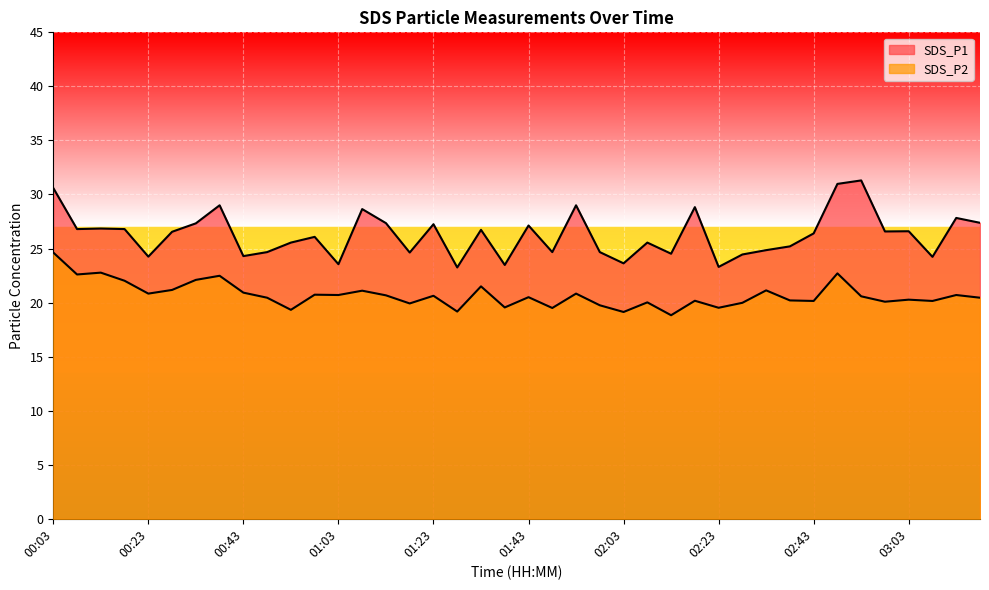

At which label does SDS_P2 first exceed 20?

00:03